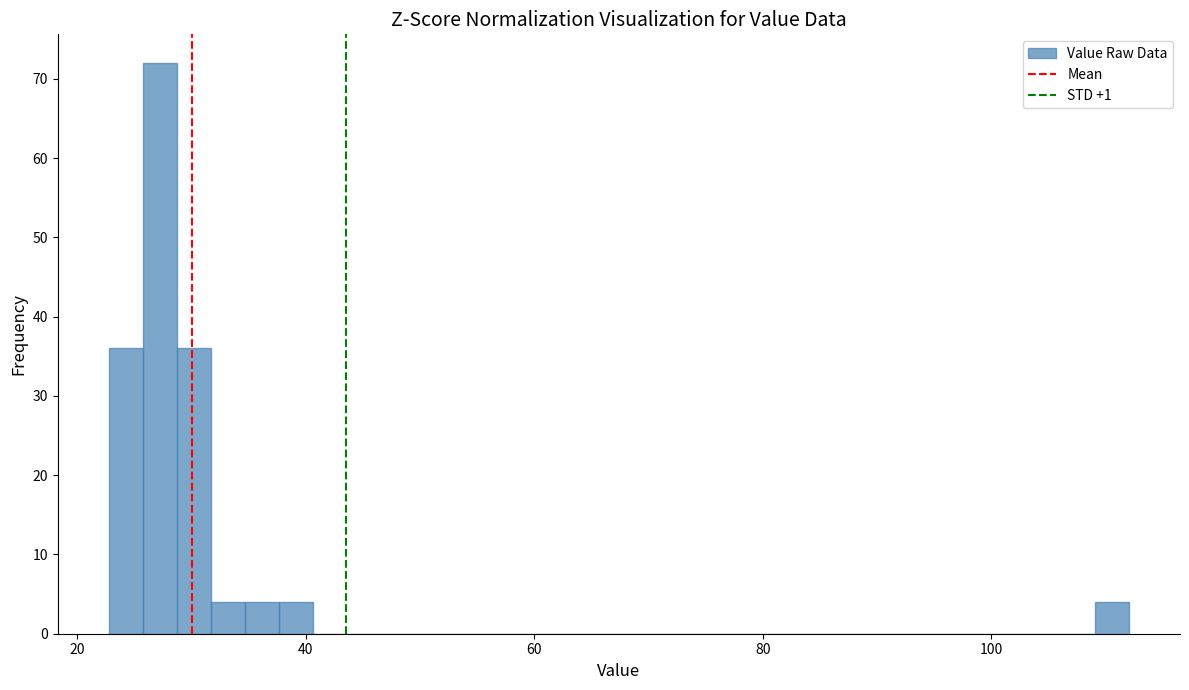

Read against the x-axis, roughly where is the centre of the tallest bar?

28